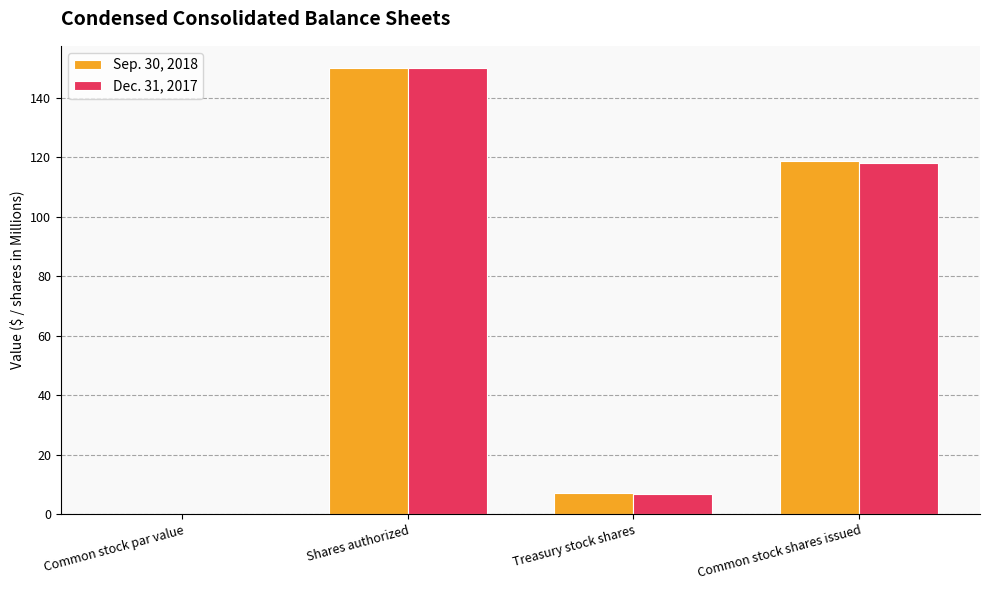

Where does the Dec. 31, 2017 series first go above 118?

Shares authorized